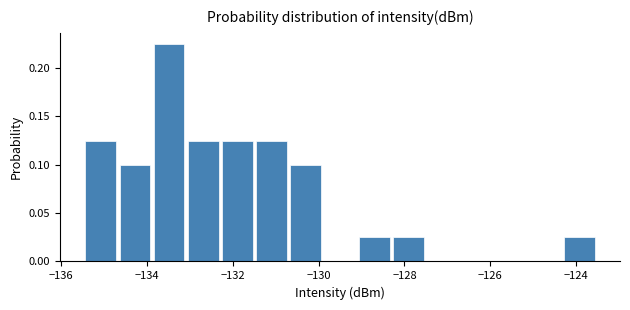

Around what value on the x-axis is the tallest bar? Give the approximate position of its centre, as read against the axis.

-133.4